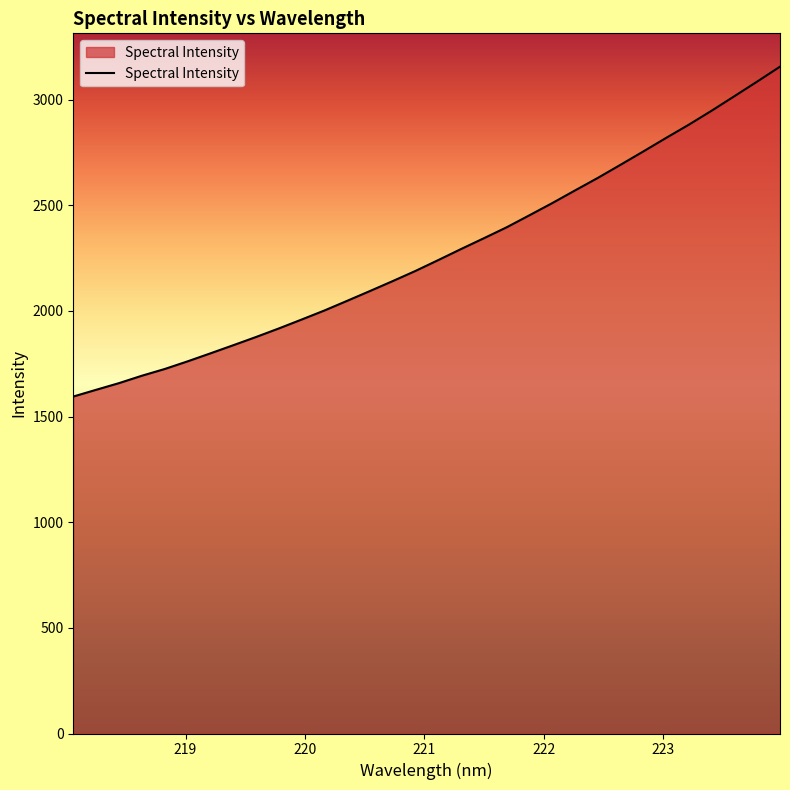

What is the difference between the maximum and minimum values?

1561.3